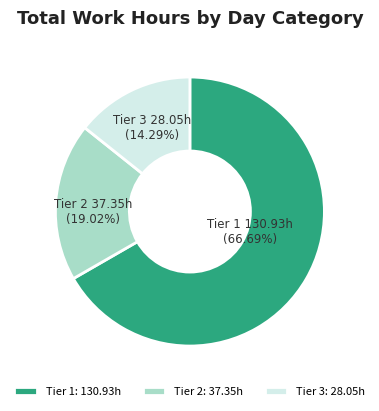

Between Tier 2 and Tier 1, which is larger?

Tier 1